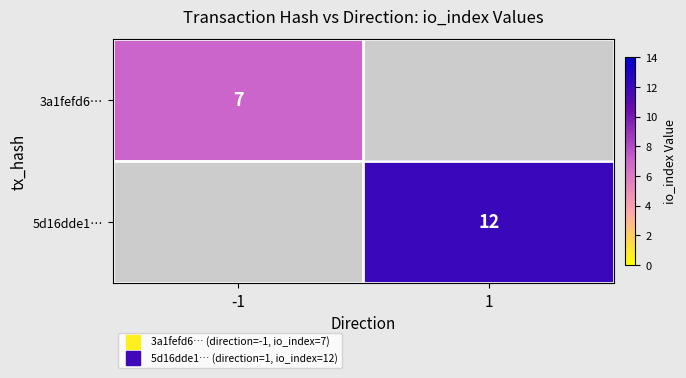

At how many categories does at least one series exceed 9?

1